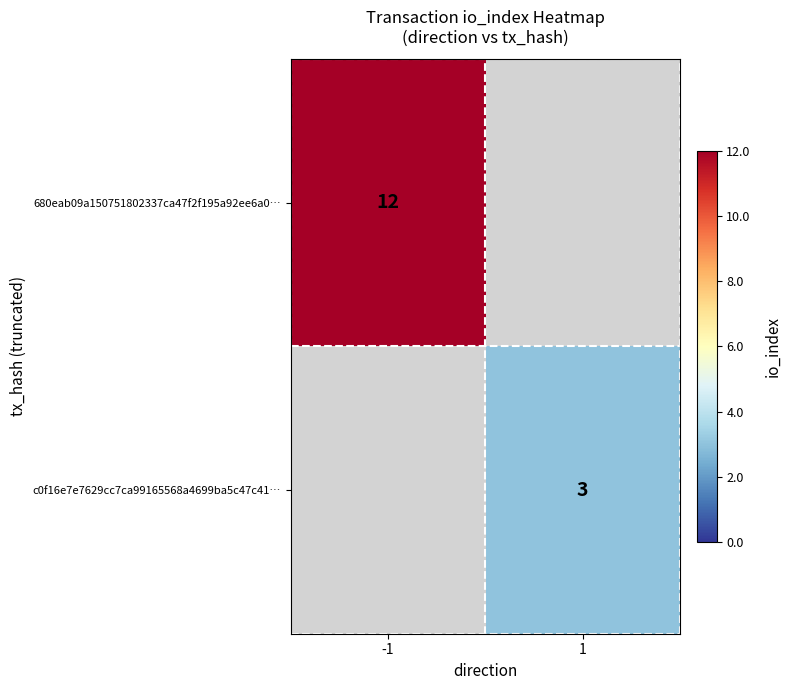

Is it true that c0f16e7e7629cc7ca99165568a4699ba5c47c41… equals 0.9 at 1?

False